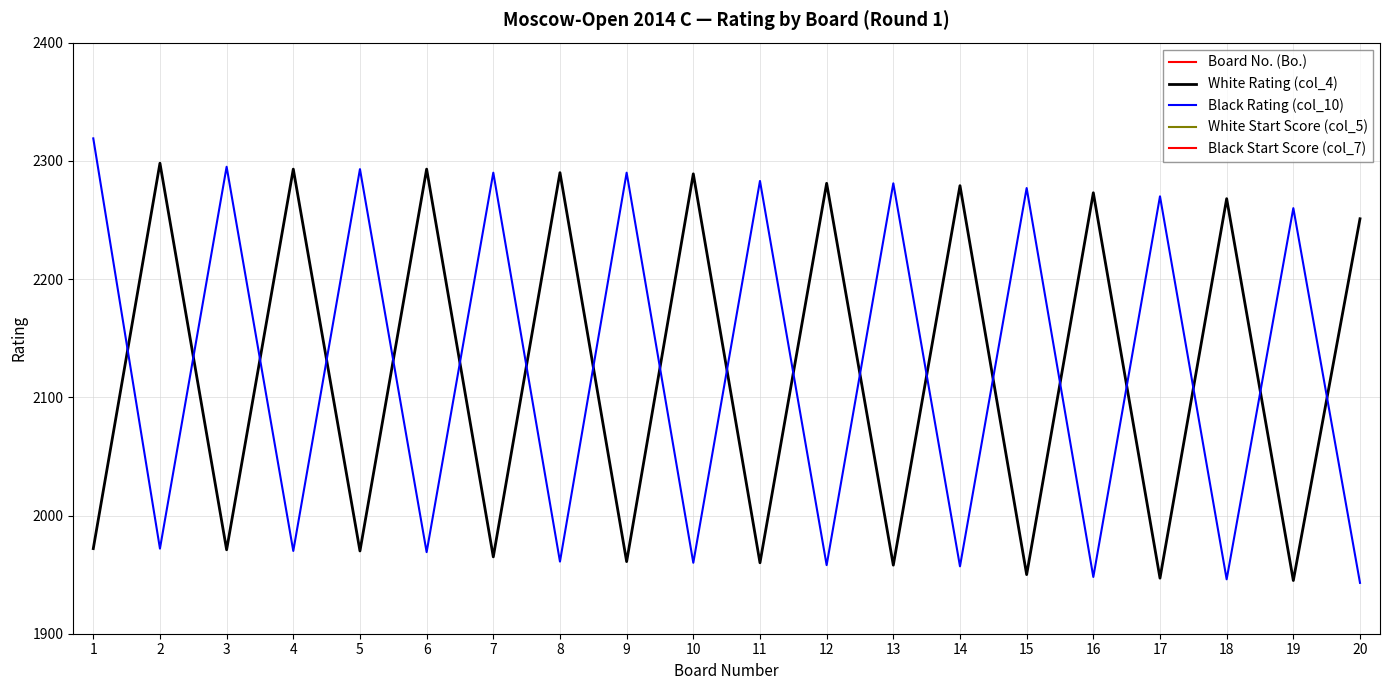

At how many categories does at least one series exceed 229?

20